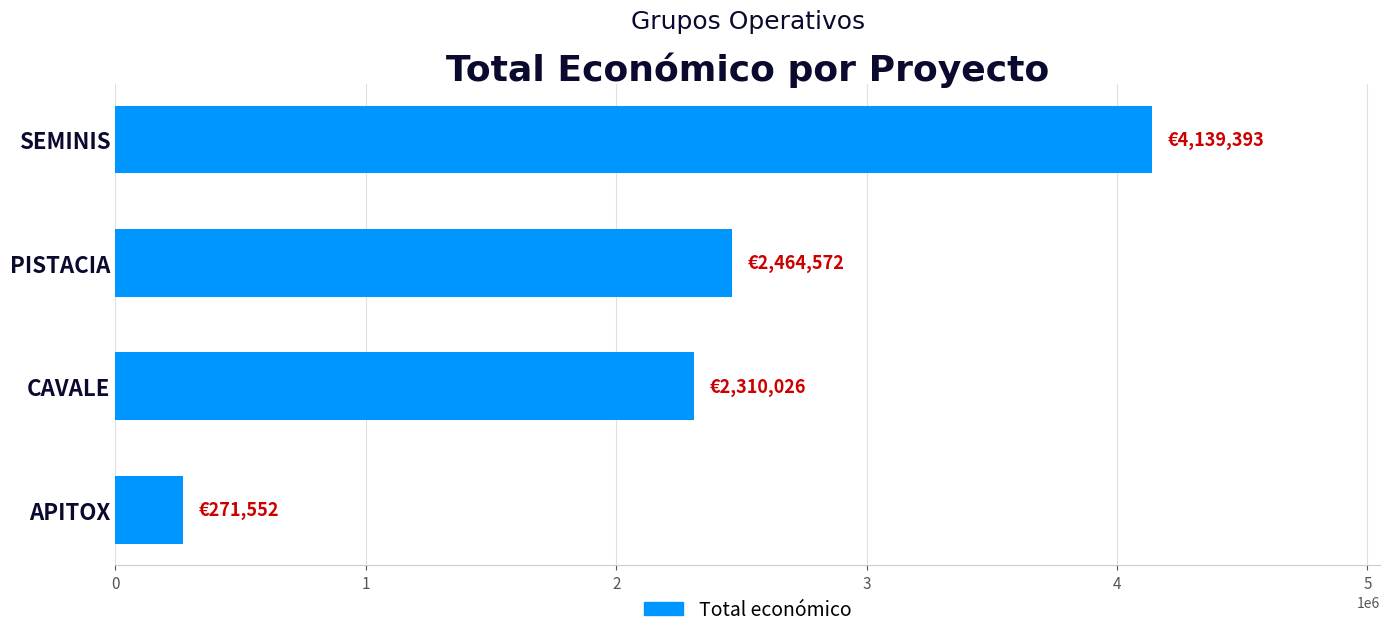

What is the change in value from SEMINIS to CAVALE?

-1829367